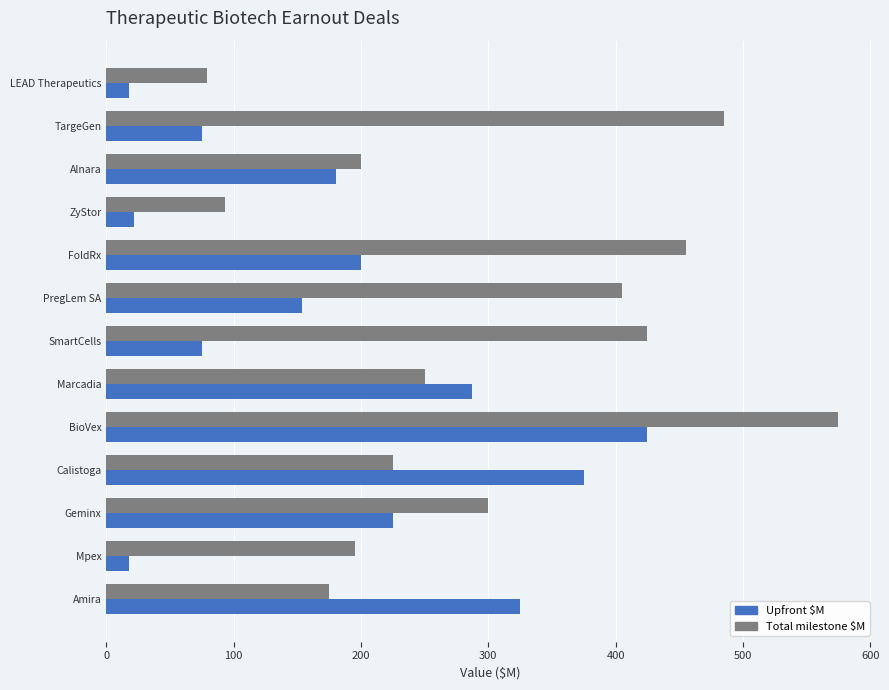

What is the difference between the maximum and second lowest values in the Upfront $M series?

407.0